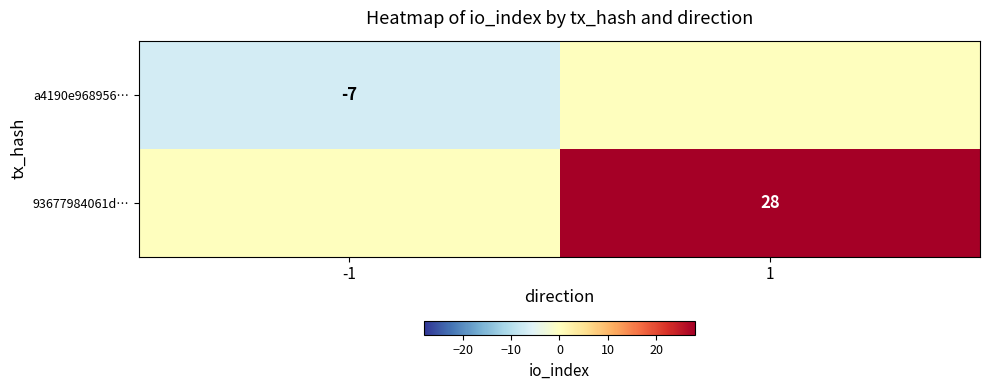

How many distinct data groups are displayed?

2